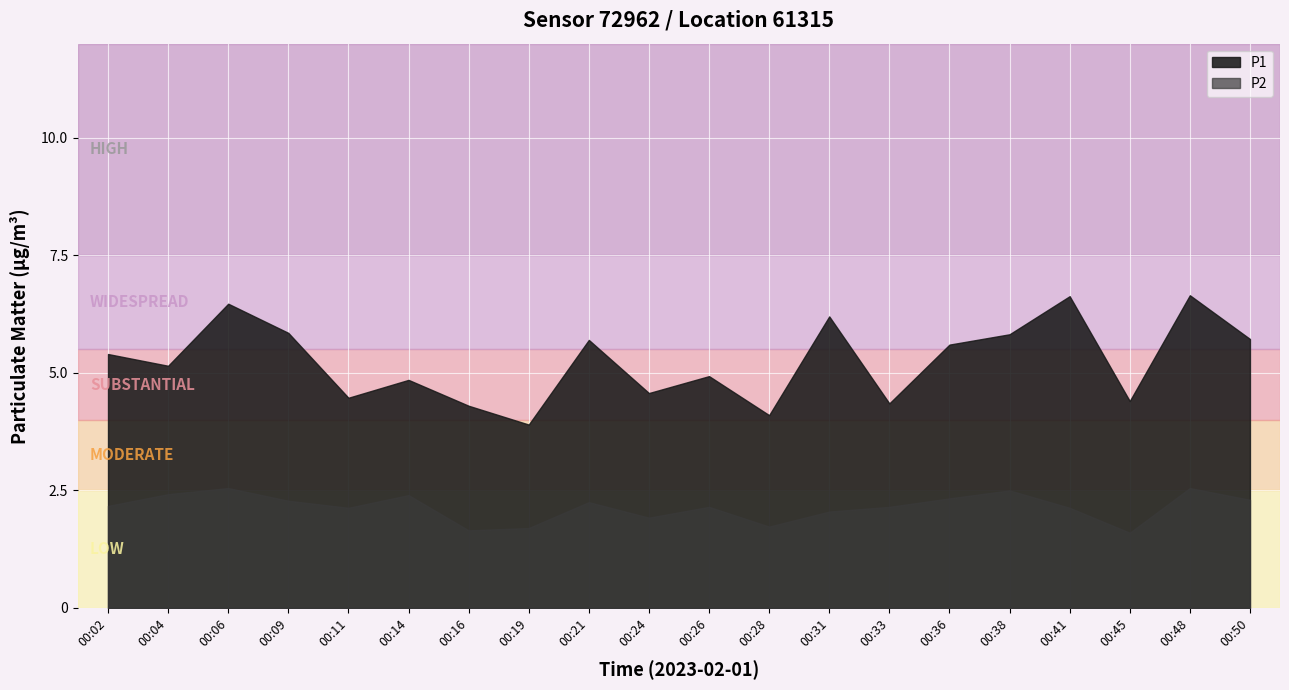

The value of P2 at 00:02 is 2.2. True or false?

True